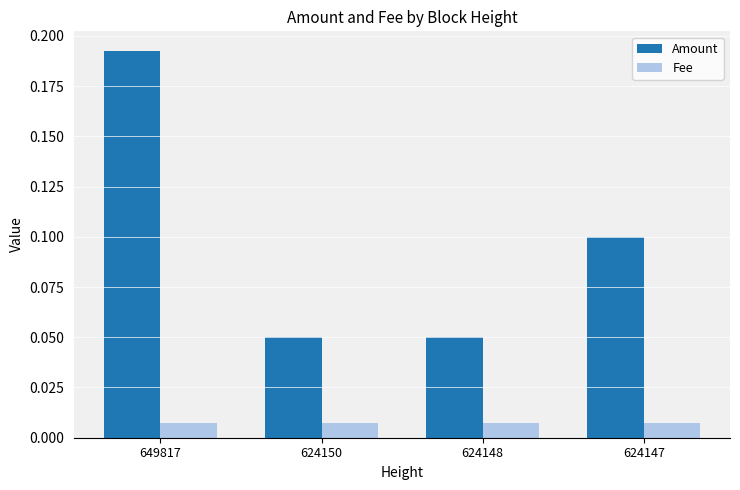

At which category does the chart reach its peak across all series?

649817